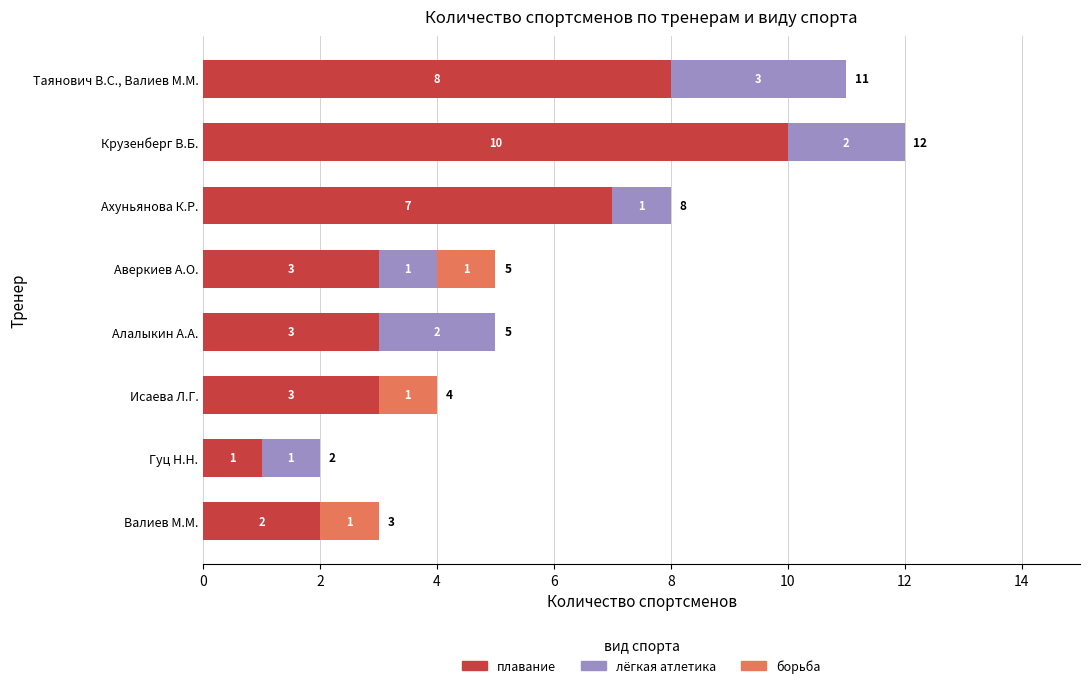

At which label does плавание reach its peak?

Крузенберг В.Б.